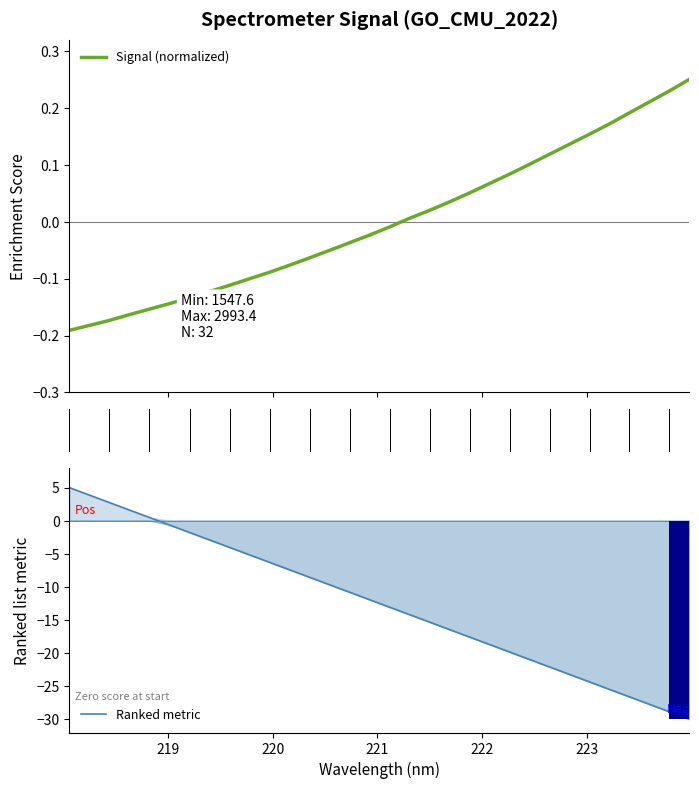

What is the minimum value shown in the chart?

-30.0